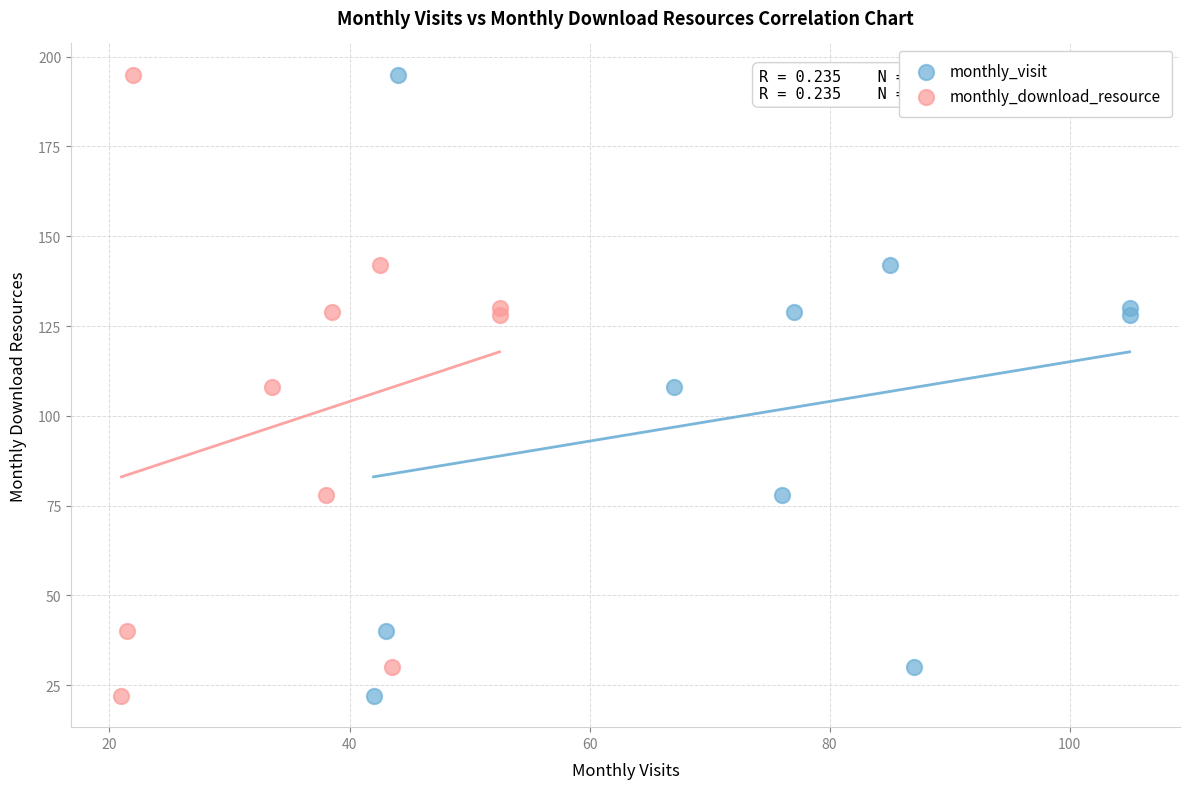

What are all the series names shown in the legend?

monthly_visit, monthly_download_resource